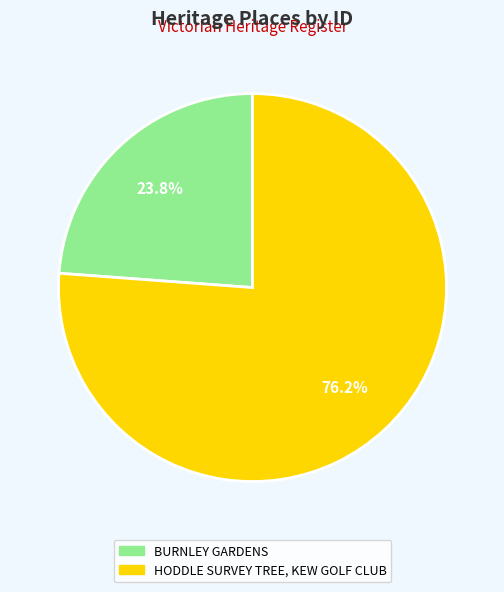

To the nearest percent, what percentage of the pie is HODDLE SURVEY TREE, KEW GOLF CLUB?

76%